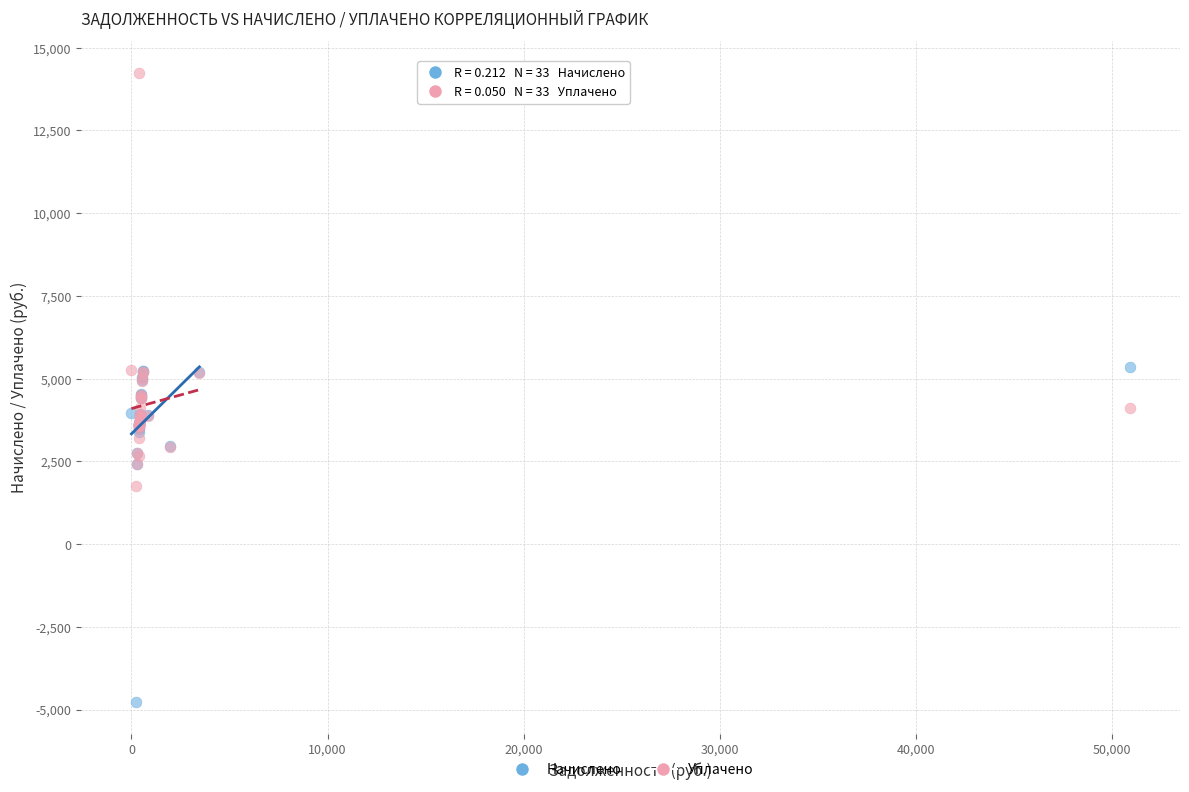

What are all the series names shown in the legend?

Начислено, Уплачено